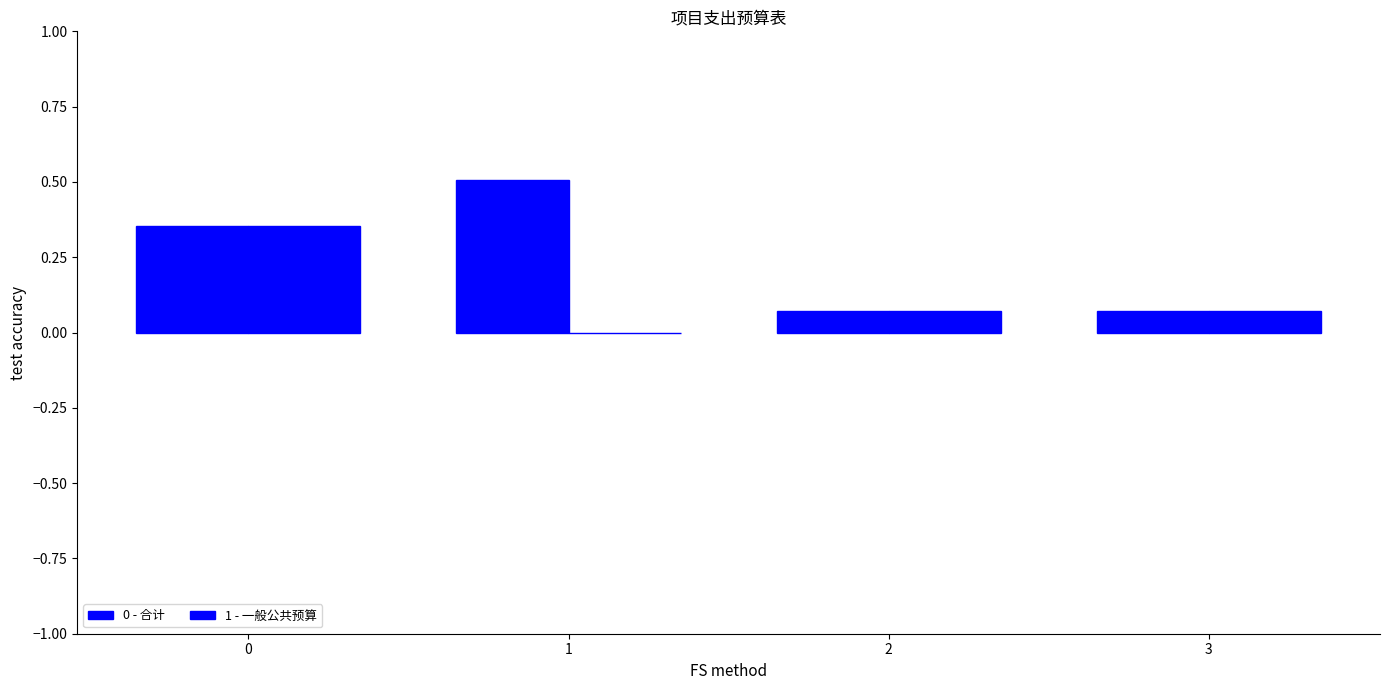

Which series changed the most between 1 and 3?

0 - 合计